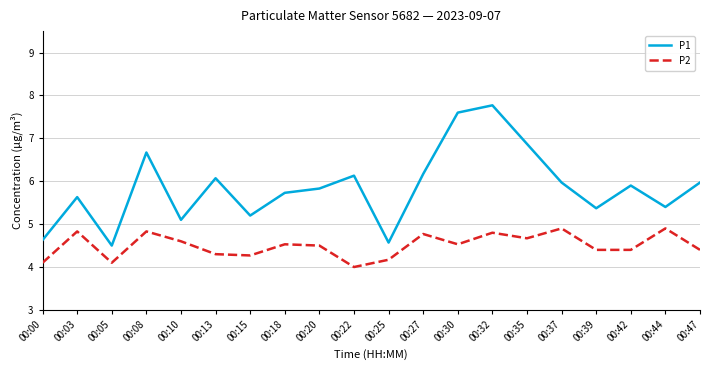

Reading left to right, list all the values displayed in this chart.

P1: 00:00=4.6	00:03=5.6	00:05=4.5	00:08=6.7	00:10=5.1	00:13=6.1	00:15=5.2	00:18=5.7	00:20=5.8	00:22=6.1	00:25=4.6	00:27=6.2	00:30=7.6	00:32=7.8	00:35=6.9	00:37=6.0	00:39=5.4	00:42=5.9	00:44=5.4	00:47=6.0
P2: 00:00=4.1	00:03=4.8	00:05=4.1	00:08=4.8	00:10=4.6	00:13=4.3	00:15=4.3	00:18=4.5	00:20=4.5	00:22=4.0	00:25=4.2	00:27=4.8	00:30=4.5	00:32=4.8	00:35=4.7	00:37=4.9	00:39=4.4	00:42=4.4	00:44=4.9	00:47=4.4